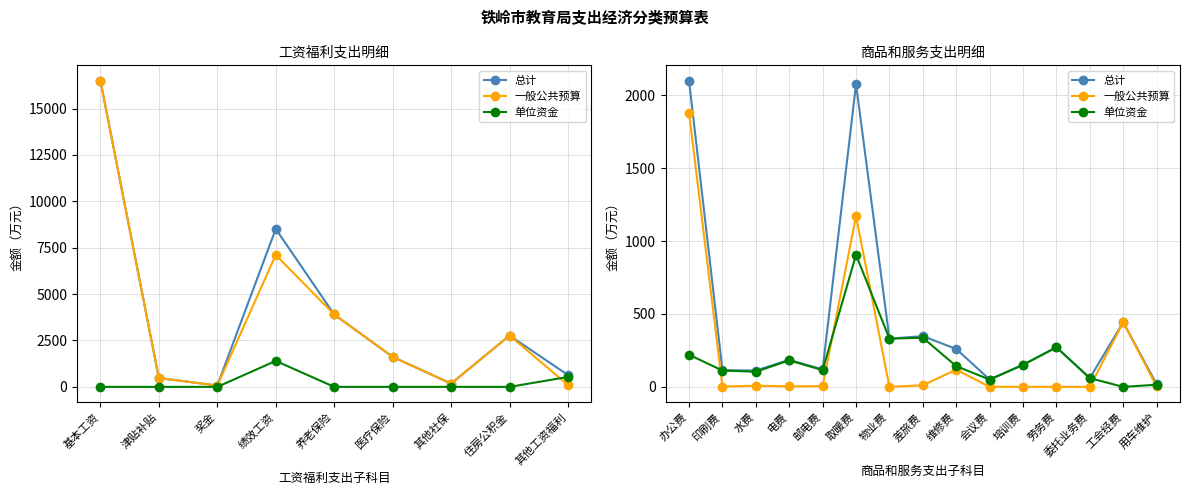

At which category does the chart reach its peak across all series?

办公费